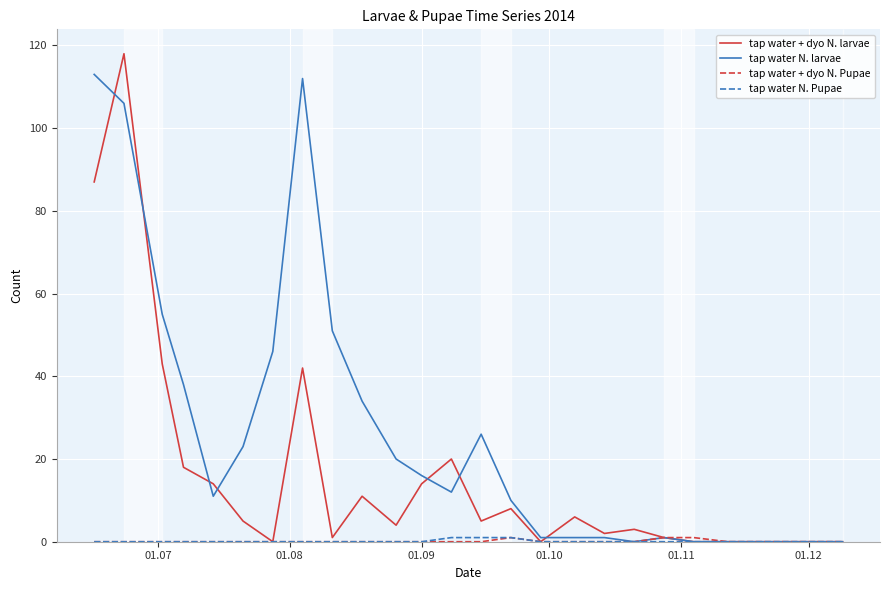

Which series has the largest total across all categories?

tap water N. larvae